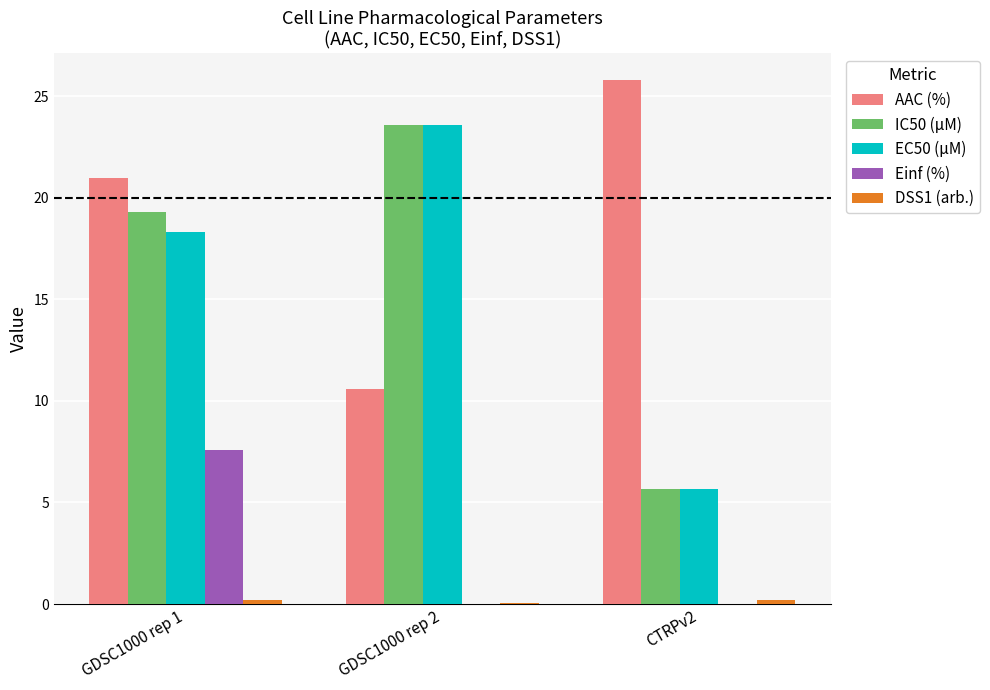

Count the number of data series in this chart.

5